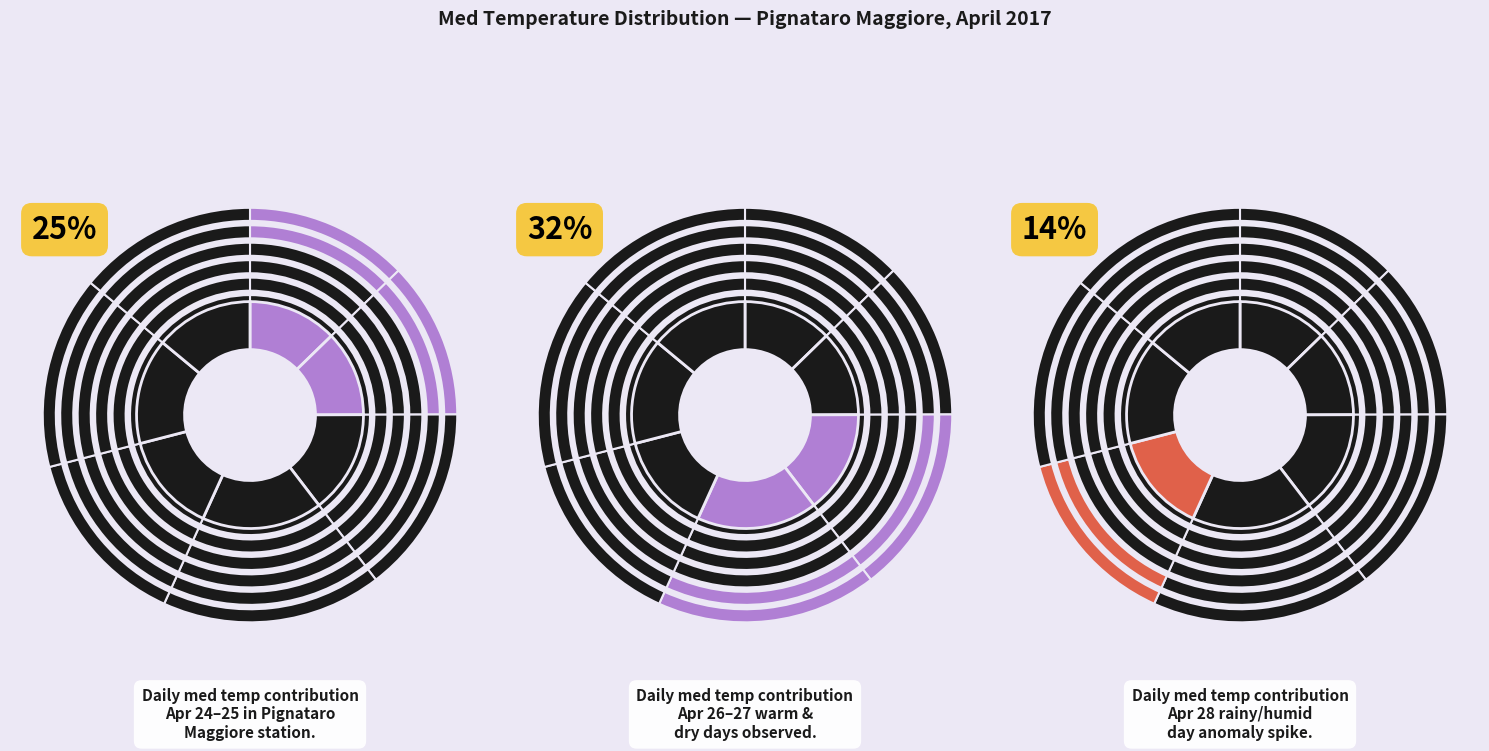

Is there a majority slice in this chart?

No